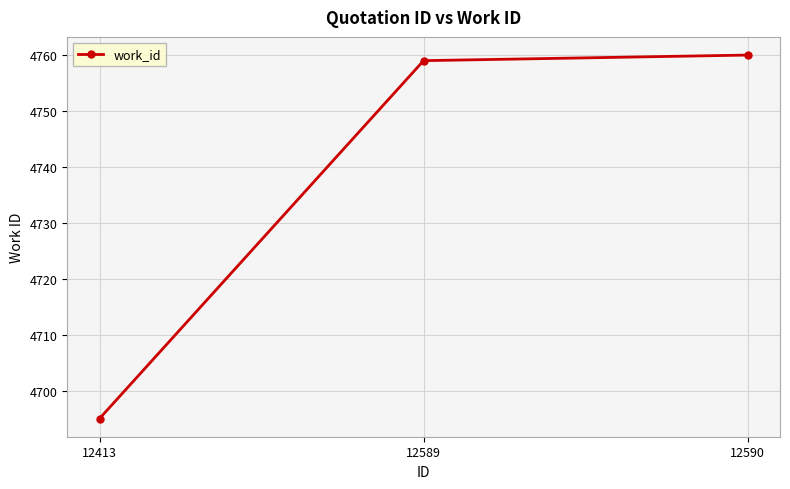

Is it true that the value at 12589 is 1593?

False